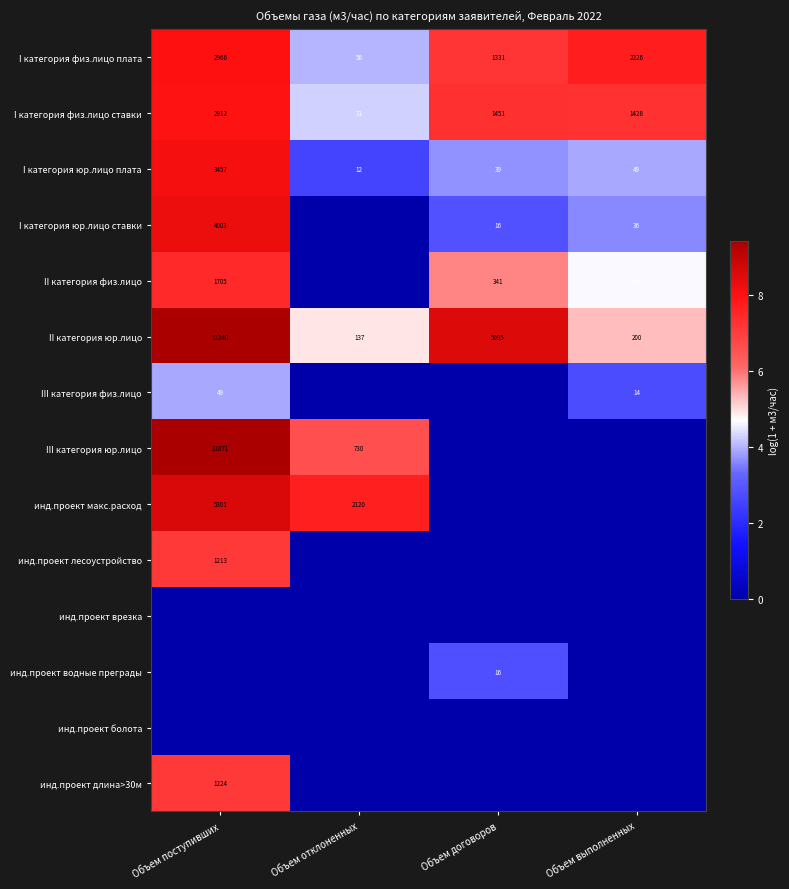

The value of I категория юр.лицо плата at Объем отклоненных is 1.8. True or false?

False